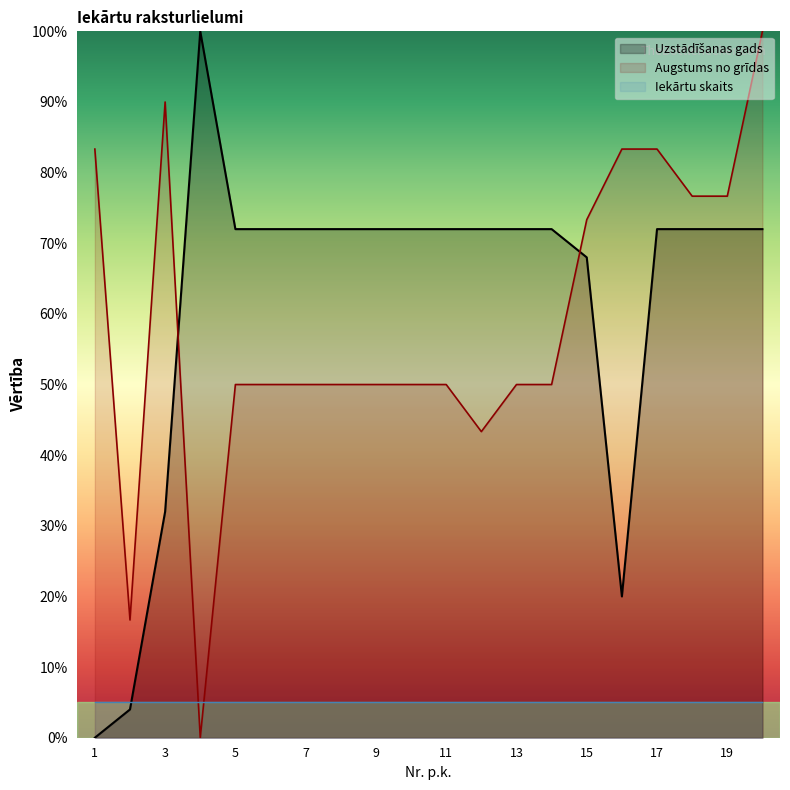

What is the maximum value for Iekārtu skaits?

5.0